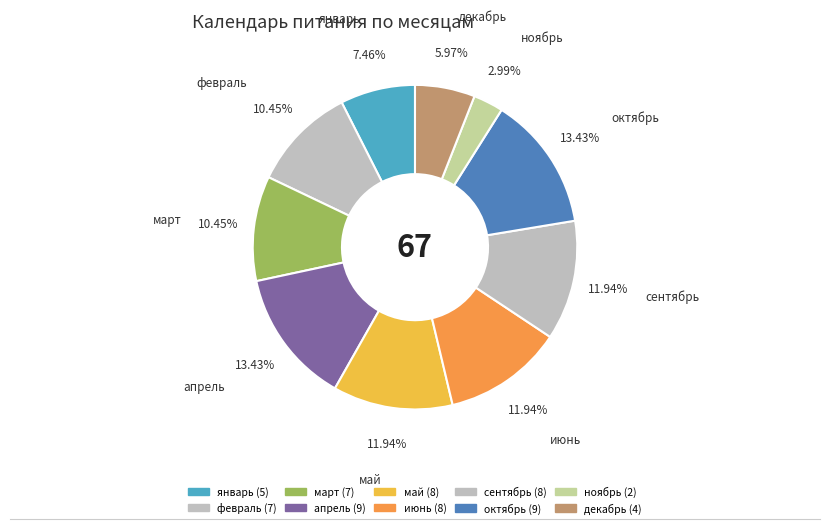

Count the number of slices in the pie.

10